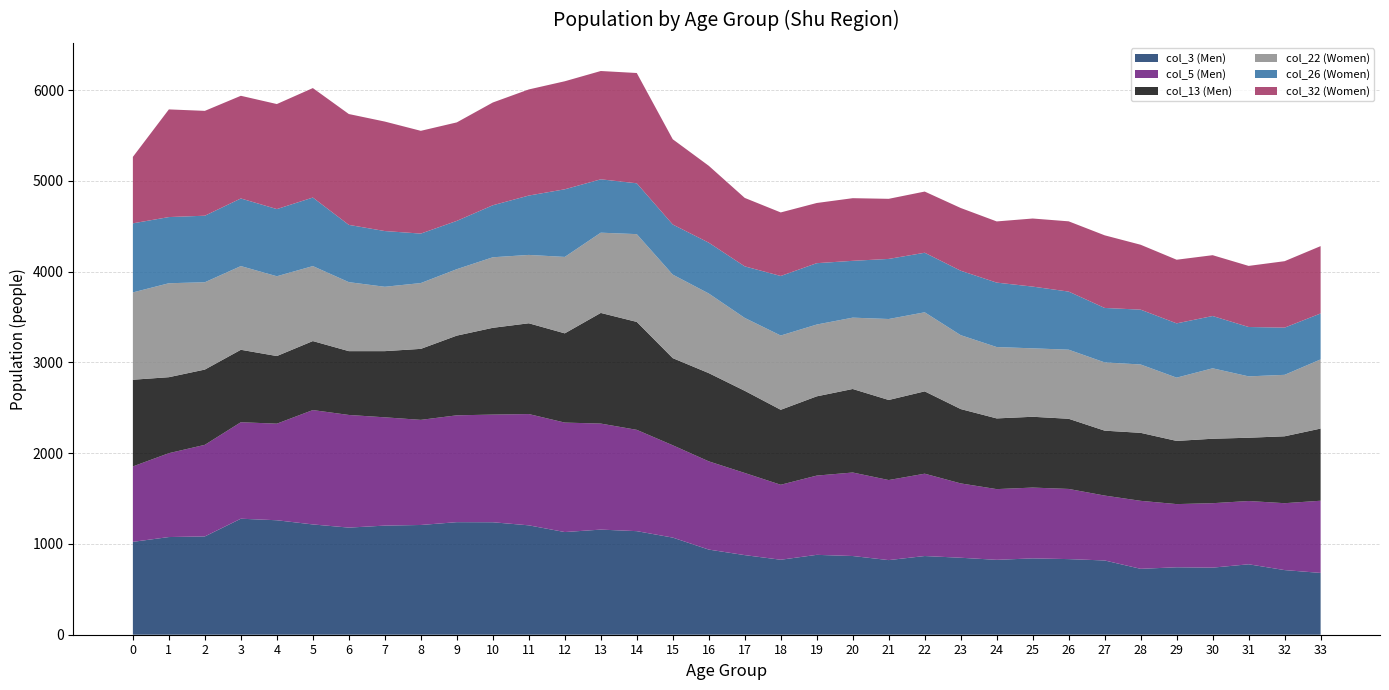

What is the lowest value of the col_3 (Men) series?

681